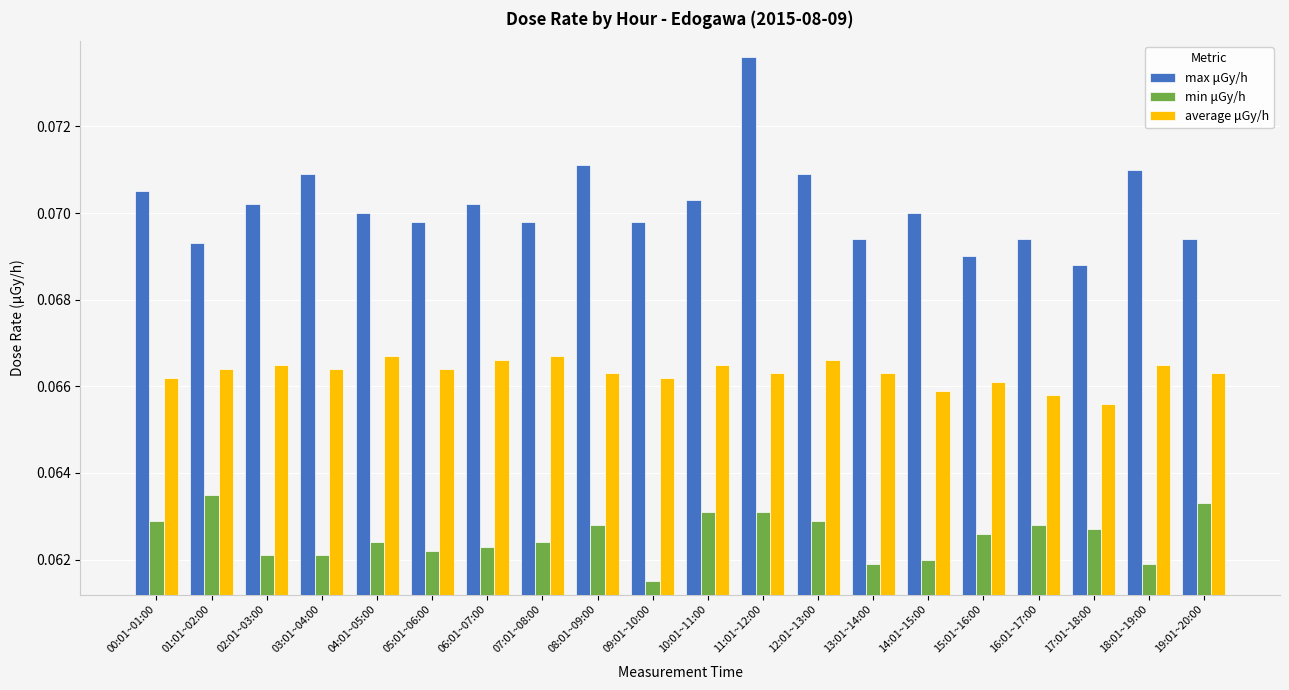

What is the total value across all series at 10:01~11:00?

0.2